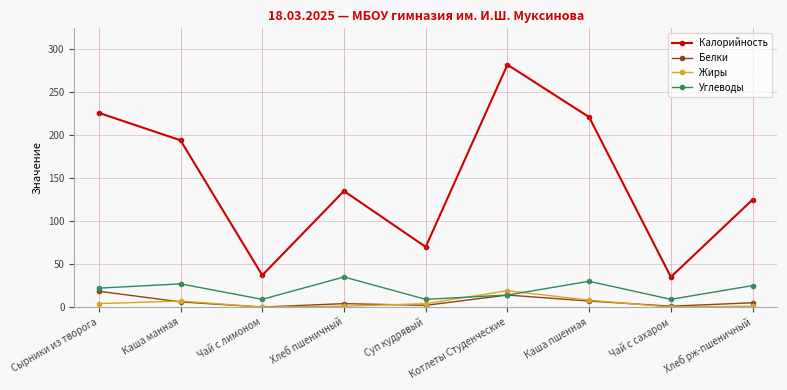

What is the difference between the second highest and second lowest values in the Калорийность series?

189.0